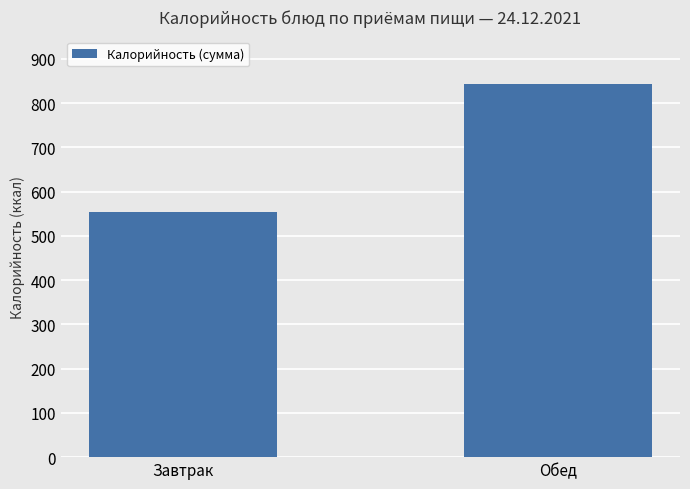

Is it true that the value at Завтрак is 961?

False